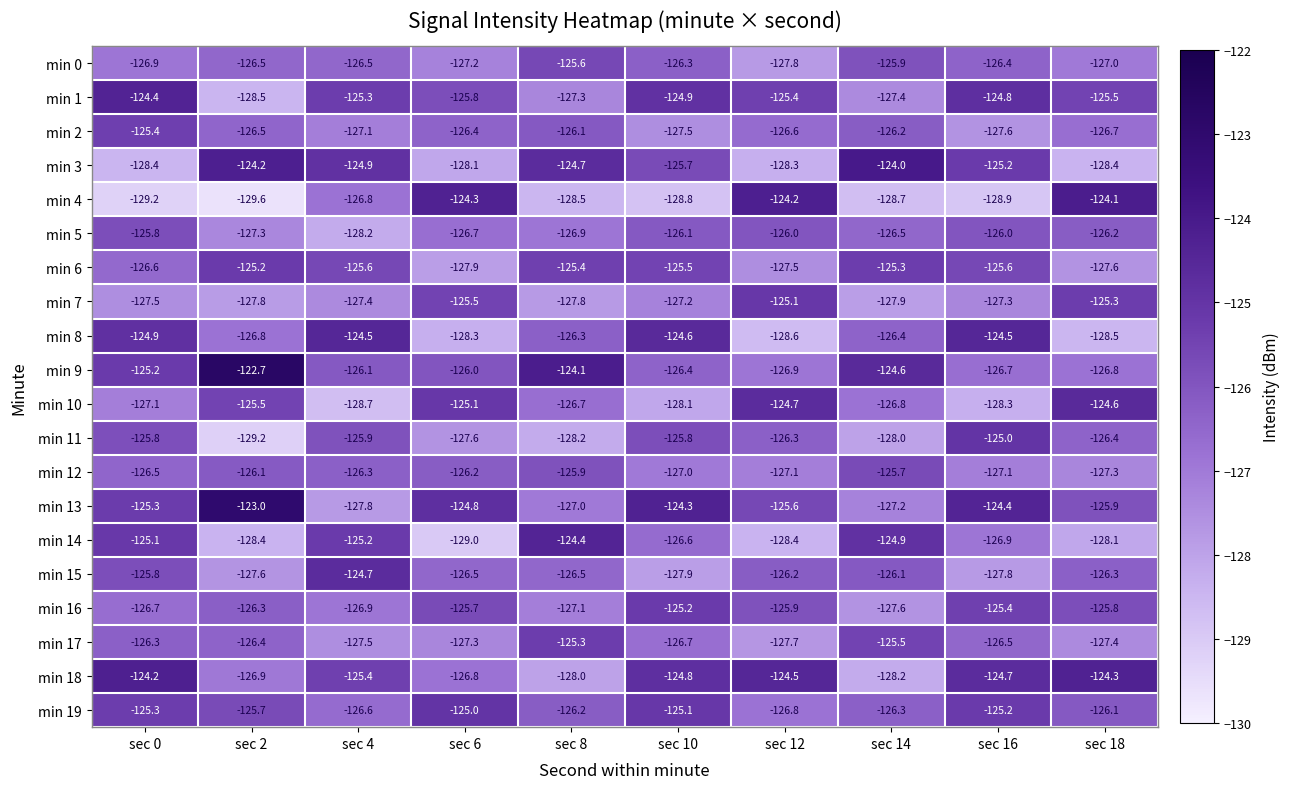

What is the lowest value of the min 0 series?

-127.8